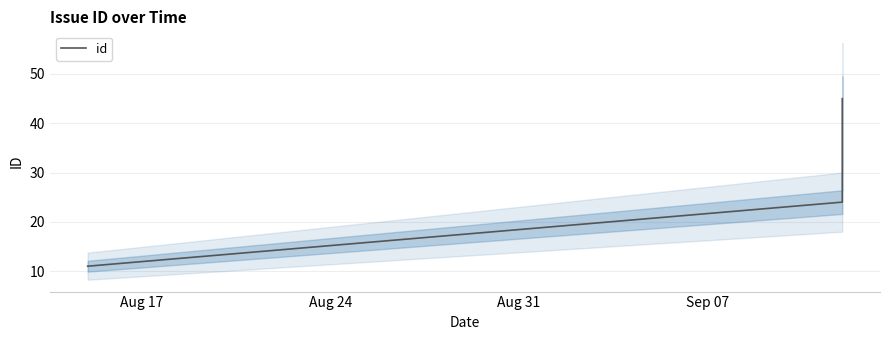

Rank the categories by value from highest to lowest.

Sep 07, Aug 31, Aug 24, Aug 17